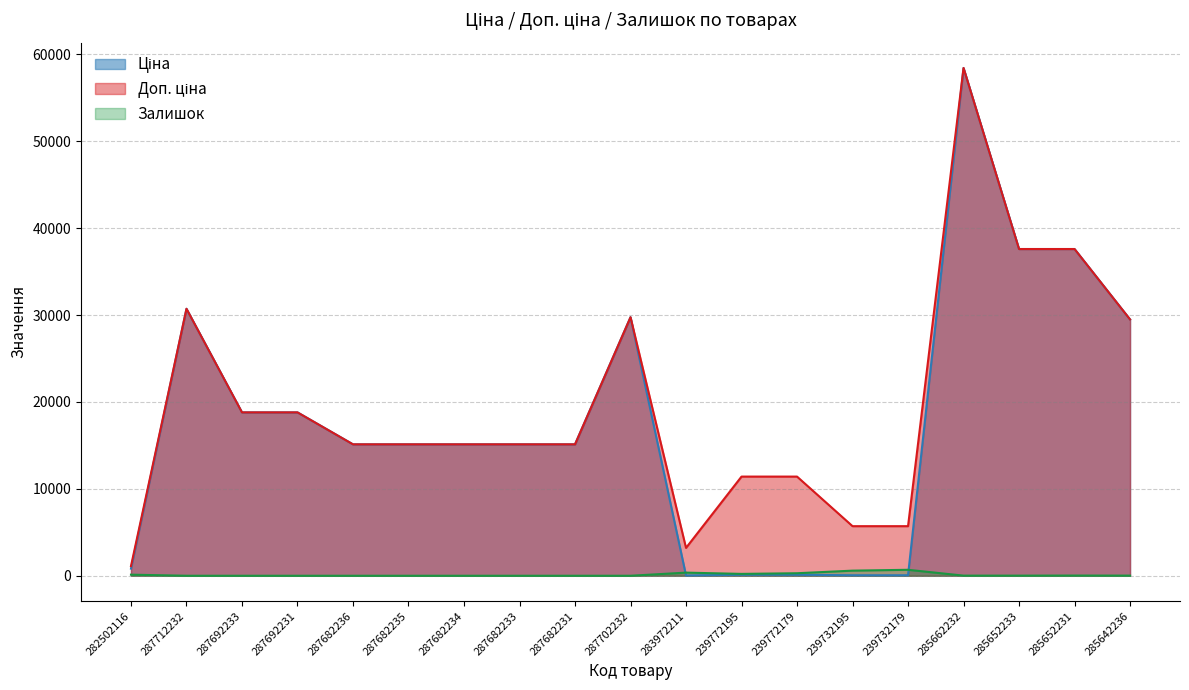

True or false: Ціна has a value of 18796.8 at 287692233.

True